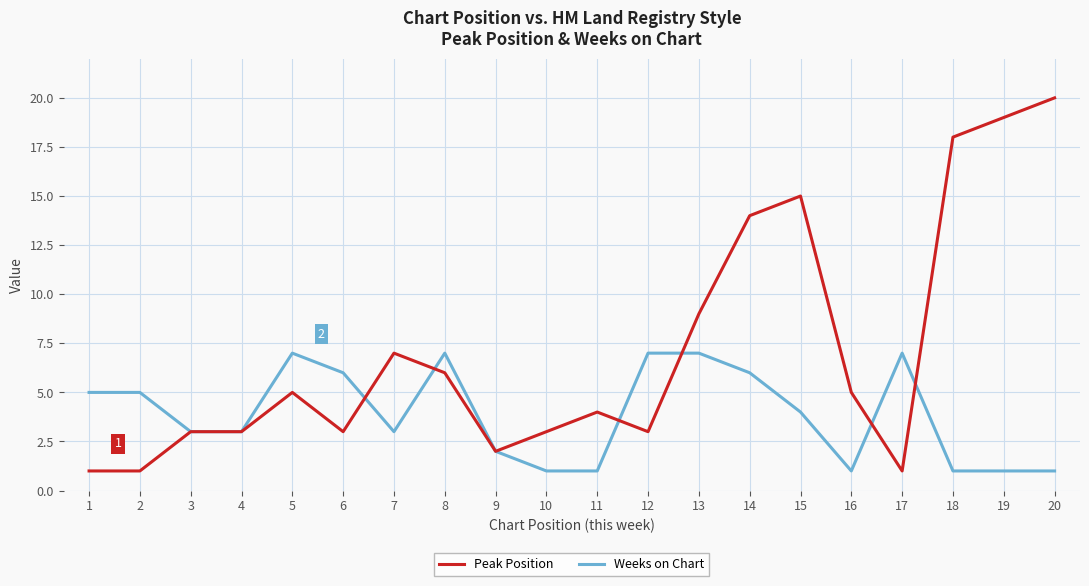

Is this an area chart (filled region under the line)?

No